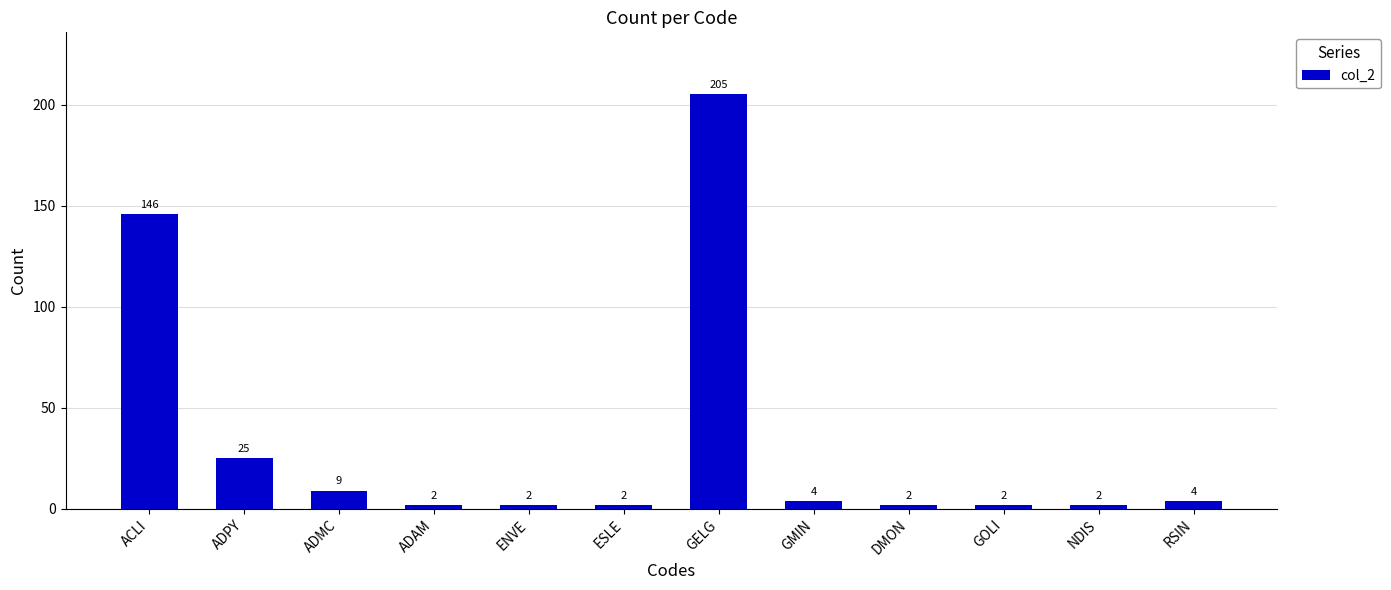

What is the sum of the values at ACLI and GOLI?

148